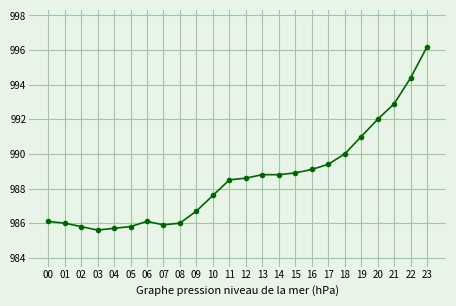

Reading left to right, extract all data points from this chart.

986.1	986.0	985.8	985.6	985.7	985.8	986.1	985.9	986.0	986.7	987.6	988.5	988.6	988.8	988.8	988.9	989.1	989.4	990.0	991.0	992.0	992.9	994.4	996.2